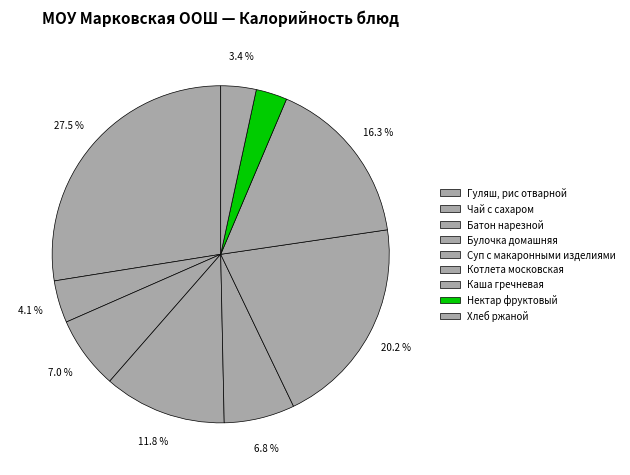

Which category has the biggest portion of the pie?

Гуляш, рис отварной